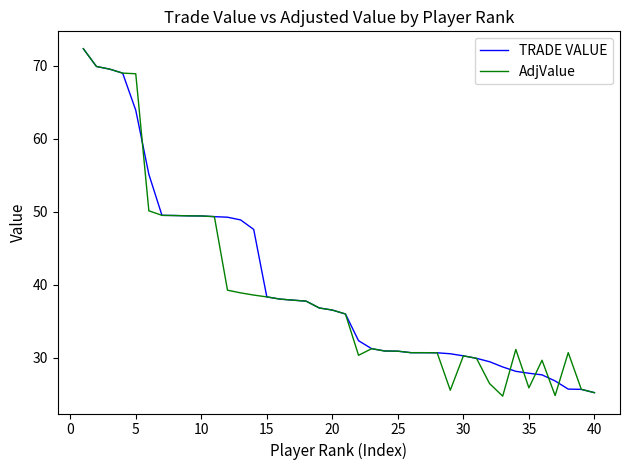

What is the minimum value for TRADE VALUE?

25.2